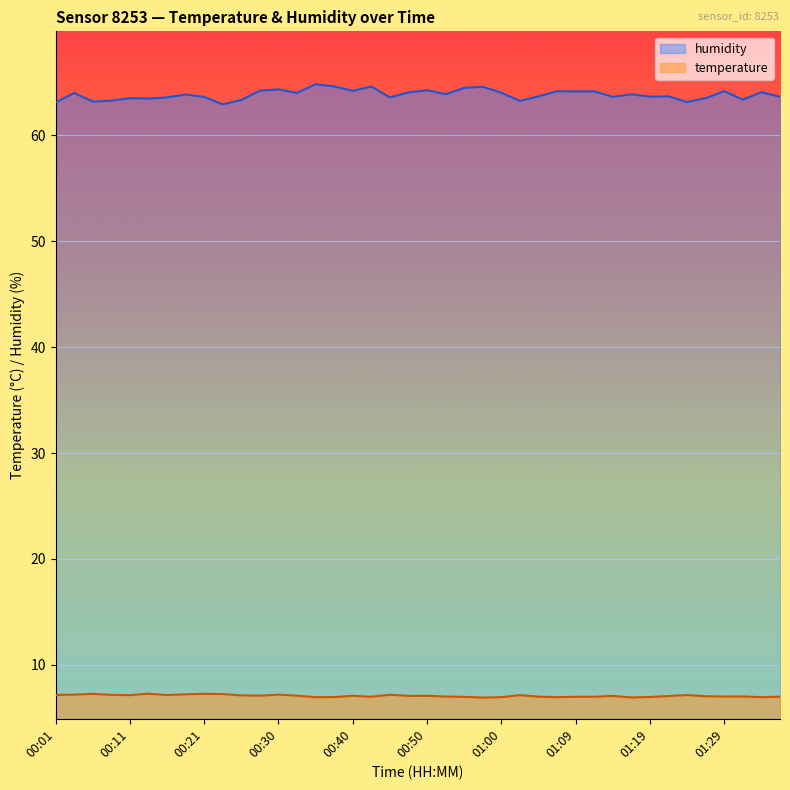

Which series has the largest total across all categories?

humidity